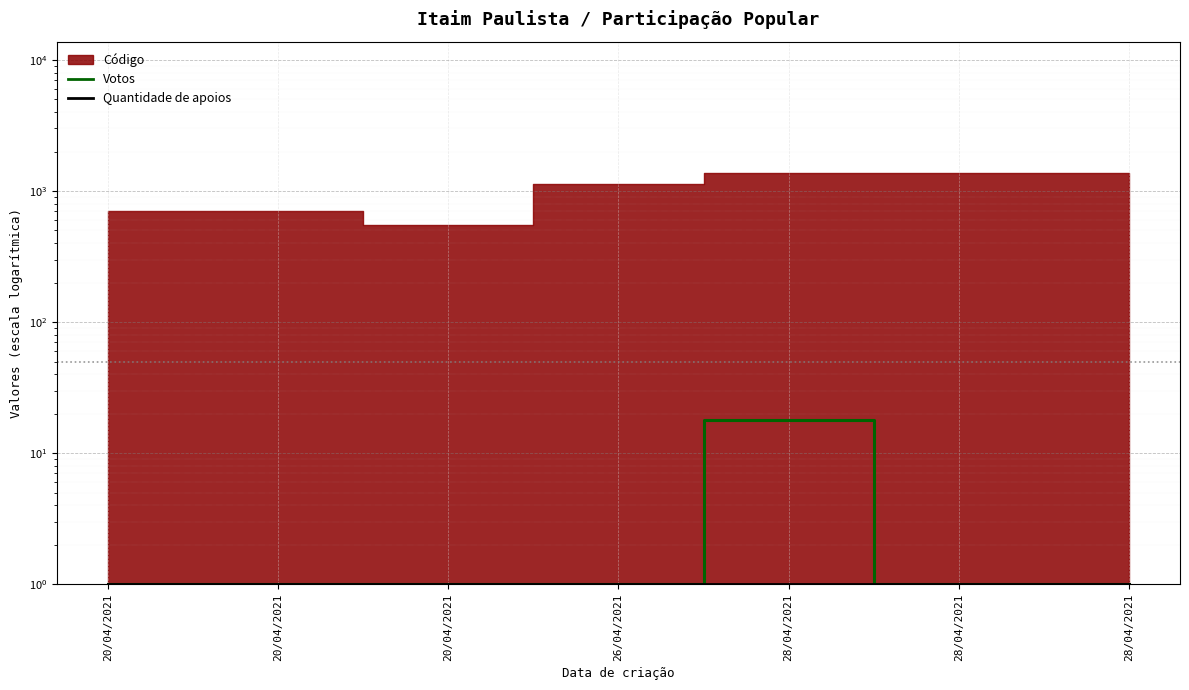

Reading right to left, extract all data points from this chart.

Votos: 1	1	18	1	1	1	1
Quantidade de apoios: 1	1	1	1	1	1	1